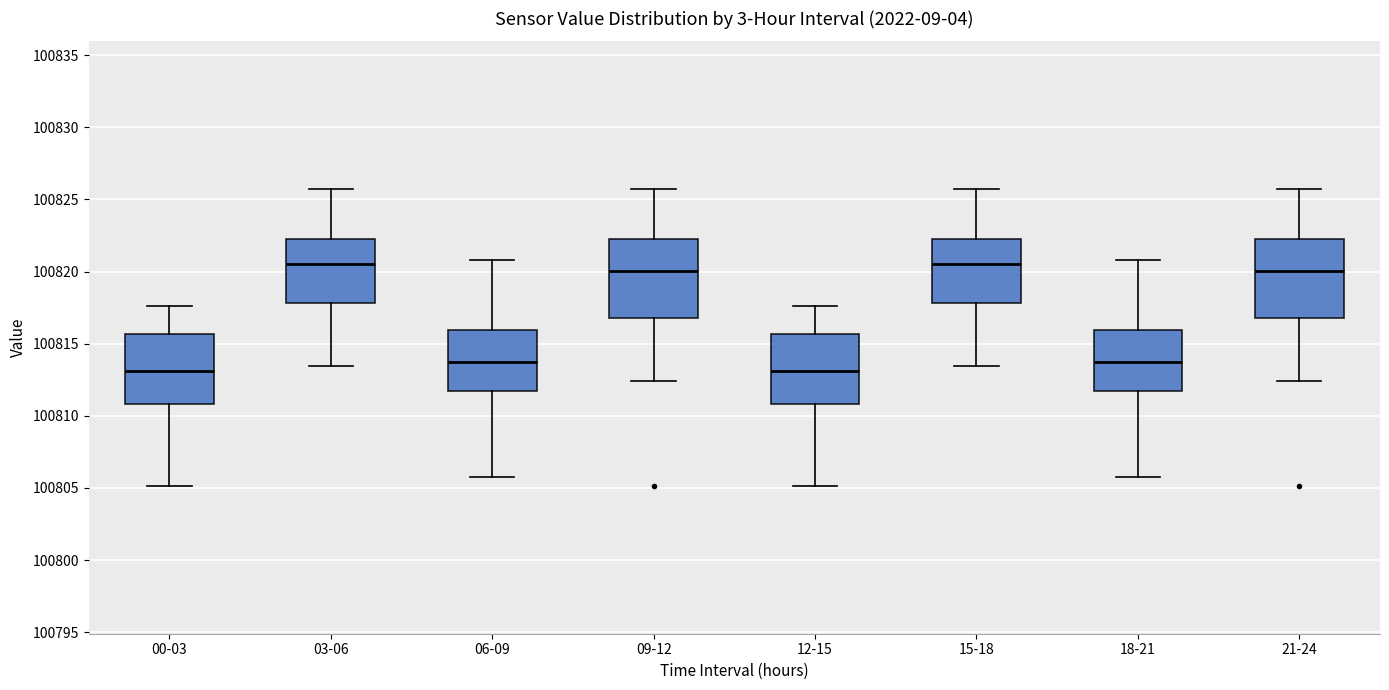

Reading left to right, read every box against the y-axis: the position of its median line, the range the box covers, and the ends of its whiskers. The values are not printed on the chart, so give them approximately, as read against the axis.

00-03: median 100813.0, box 100811.0 to 100815.5, whiskers 100805.0 to 100817.5
03-06: median 100820.5, box 100818.0 to 100822.0, whiskers 100813.5 to 100825.5
06-09: median 100813.5, box 100811.5 to 100816.0, whiskers 100806.0 to 100821.0
09-12: median 100820.0, box 100817.0 to 100822.0, whiskers 100812.5 to 100825.5
12-15: median 100813.0, box 100811.0 to 100815.5, whiskers 100805.0 to 100817.5
15-18: median 100820.5, box 100818.0 to 100822.0, whiskers 100813.5 to 100825.5
18-21: median 100813.5, box 100811.5 to 100816.0, whiskers 100806.0 to 100821.0
21-24: median 100820.0, box 100817.0 to 100822.0, whiskers 100812.5 to 100825.5